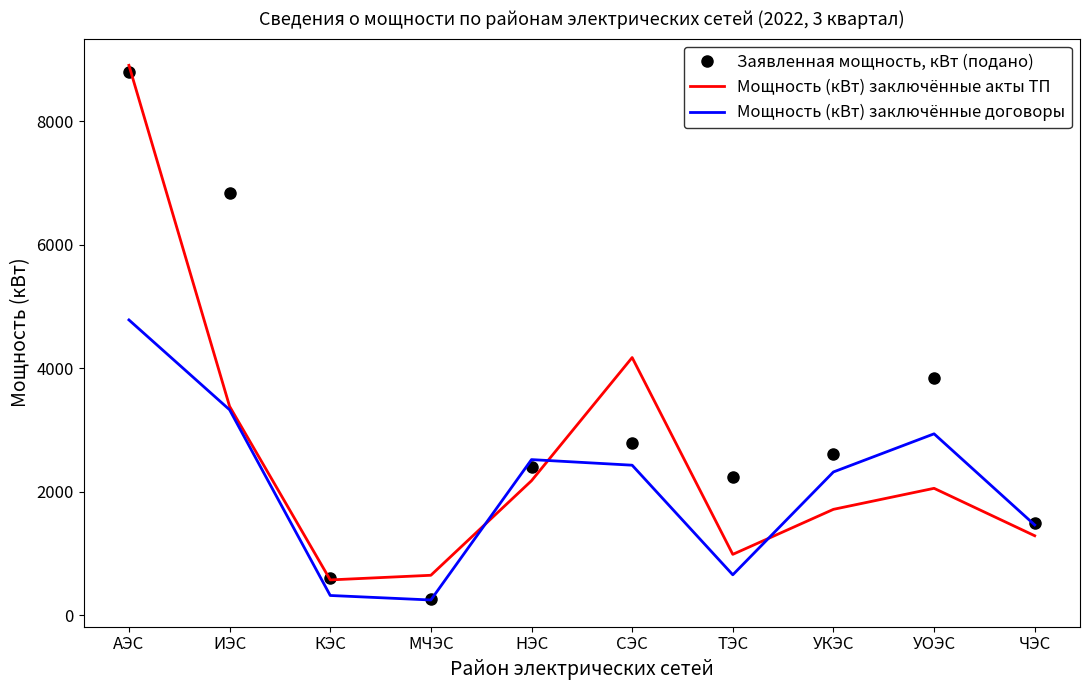

At УОЭС, list the series in order from largest to smallest.

Заявленная мощность, кВт (подано), Мощность (кВт) заключённые договоры, Мощность (кВт) заключённые акты ТП